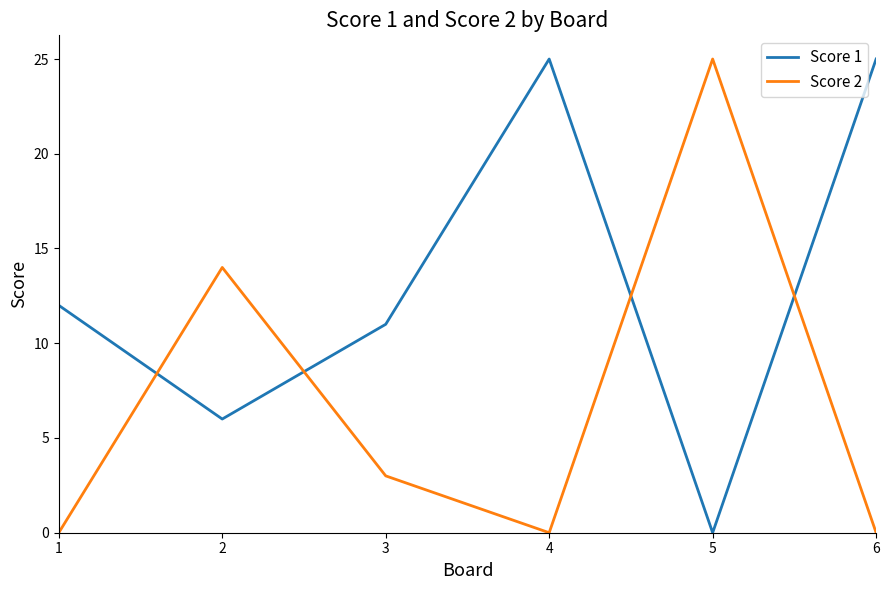

Reading left to right, extract all data points from this chart.

Score 1: 12	6	11	25	0	25
Score 2: 0	14	3	0	25	0